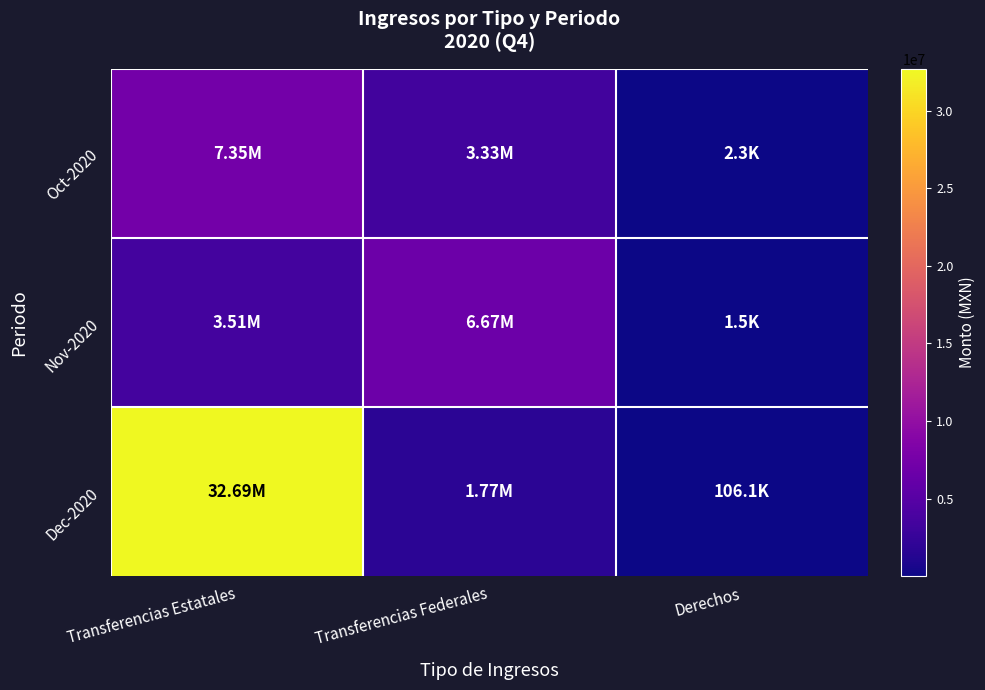

At how many categories does at least one series exceed 6255350?

2